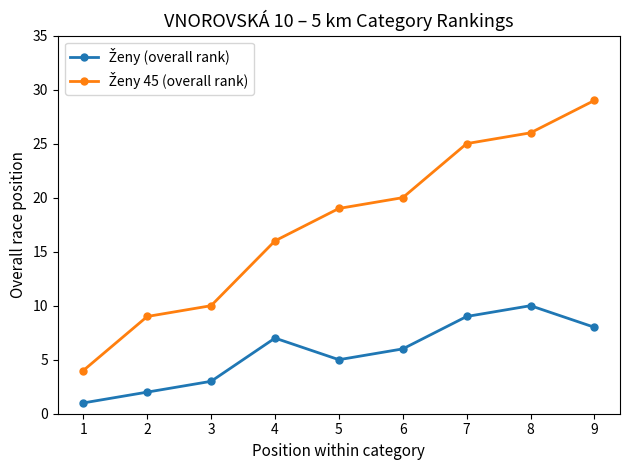

What is the maximum value shown in the chart?

29